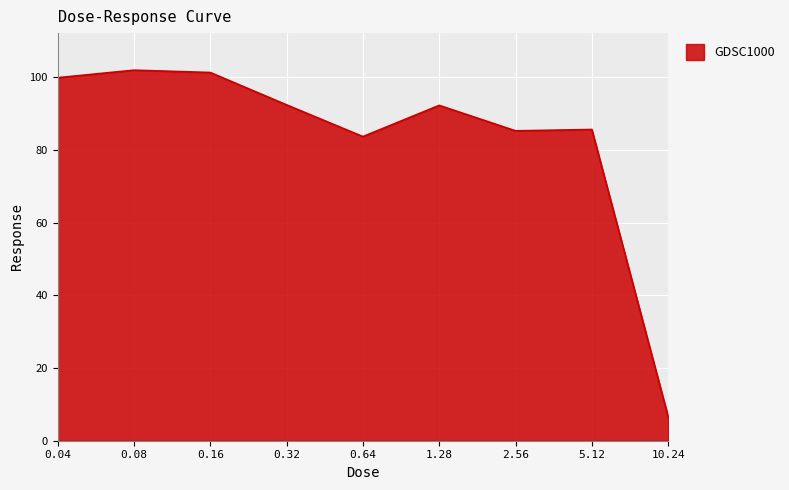

True or false: the data shows 6.6 at 10.24.

True